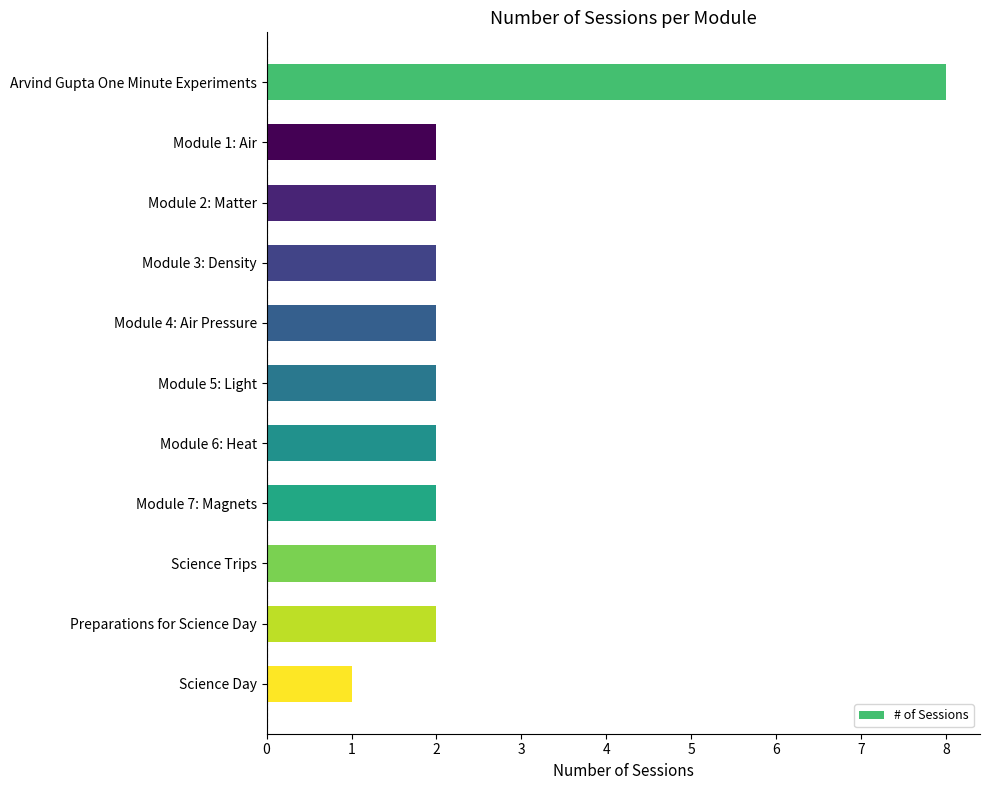

How many distinct data groups are displayed?

1